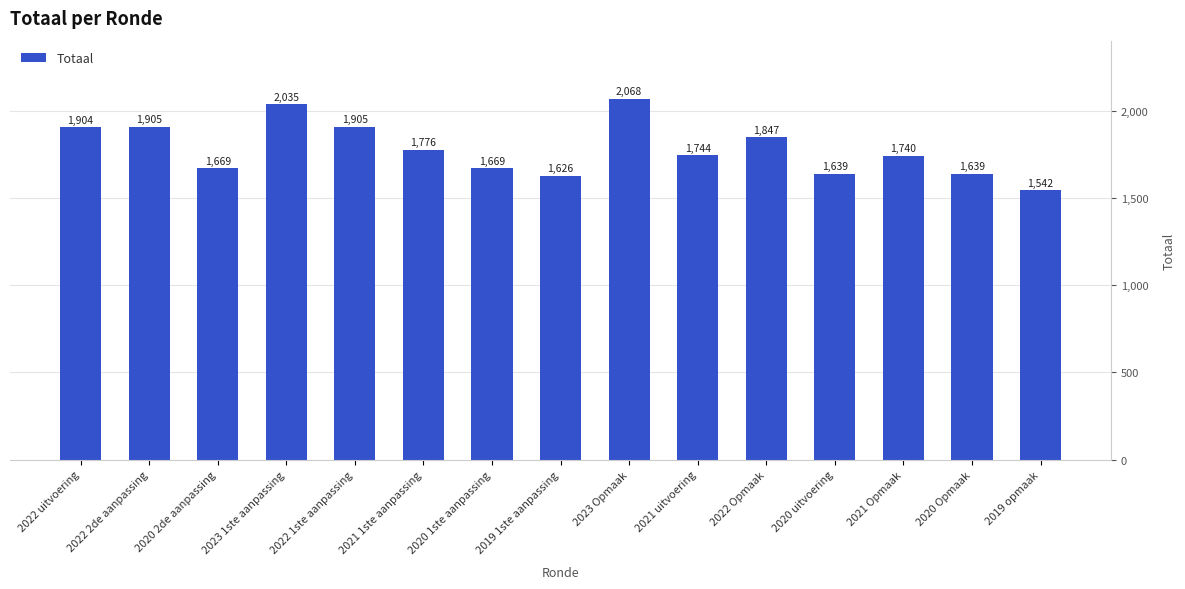

The value at 2021 1ste aanpassing is 2790. True or false?

False